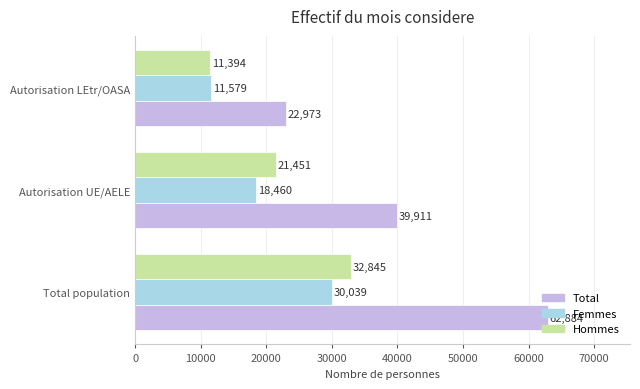

At how many categories does at least one series exceed 43486?

1